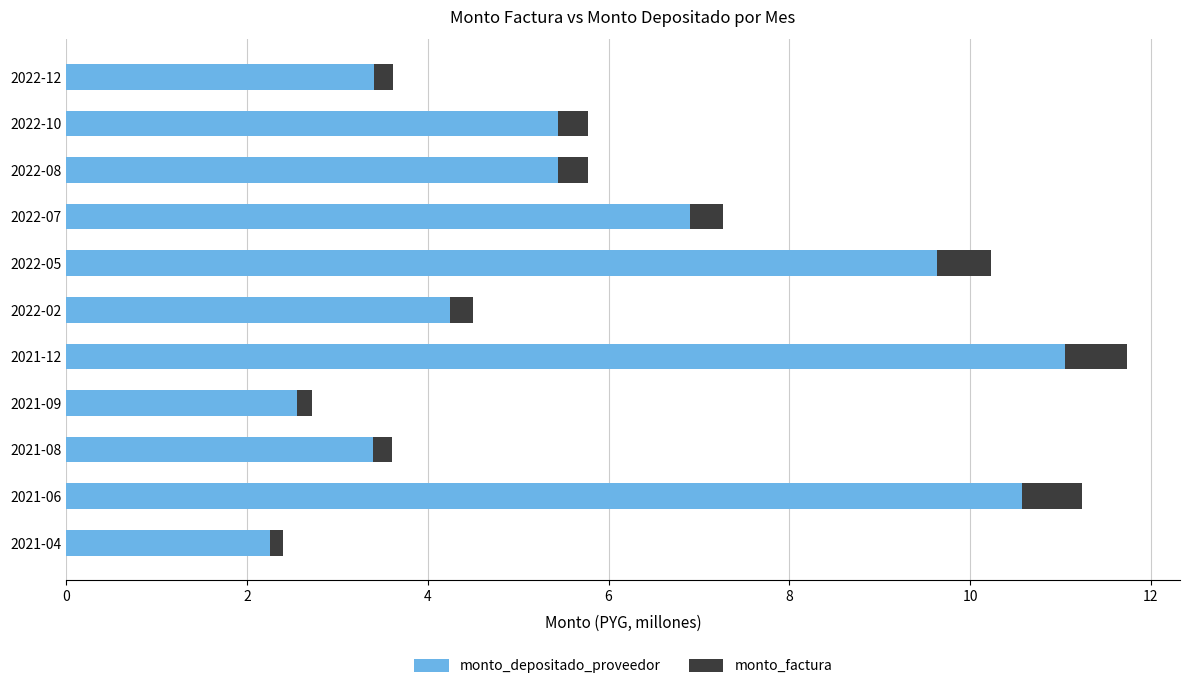

Is it true that monto_depositado_proveedor equals 4.2 at 2022-02?

True